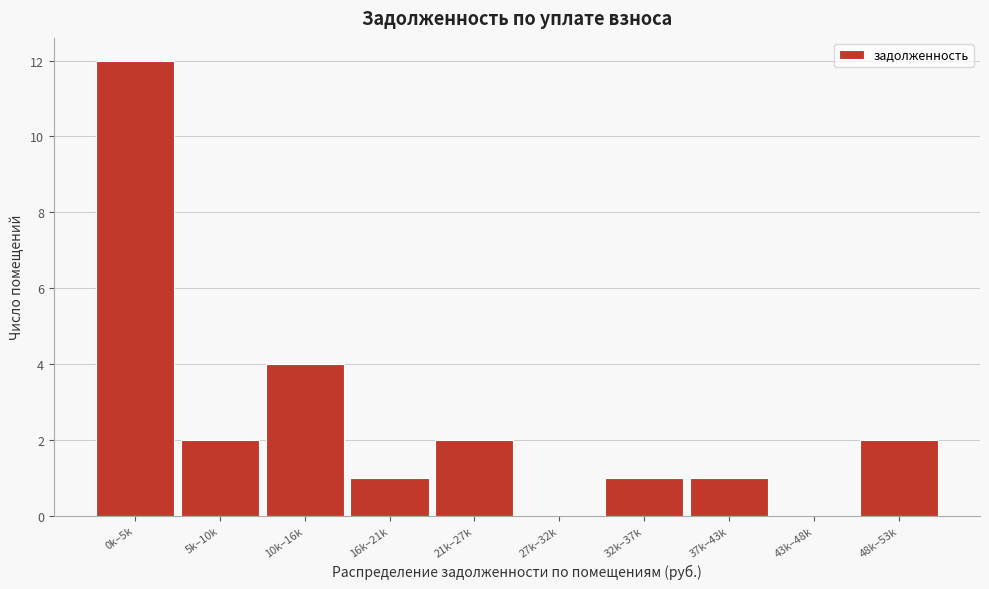

Reading left to right, what are all the values shown in this chart?

0k–5k=12	5k–10k=2	10k–16k=4	16k–21k=1	21k–27k=2	27k–32k=0	32k–37k=1	37k–43k=1	43k–48k=0	48k–53k=2